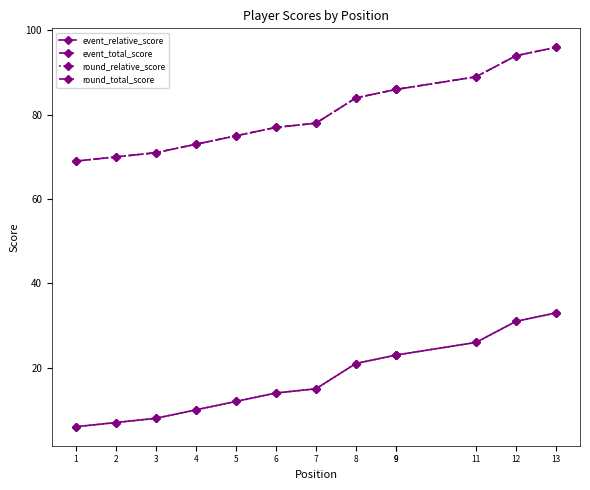

Which label corresponds to the largest value in the chart?

13